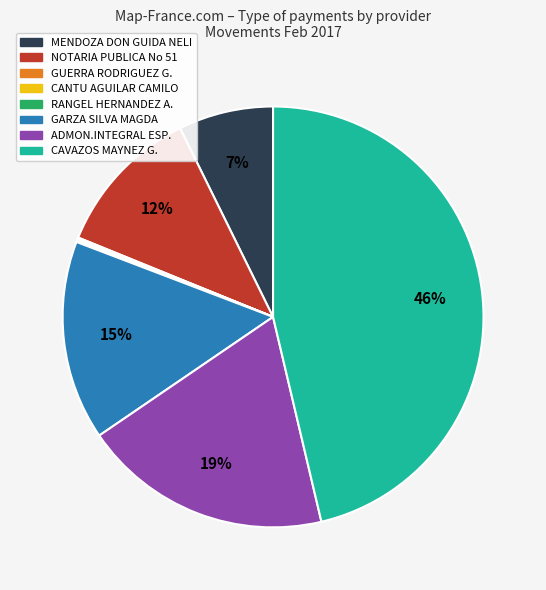

Which category has the biggest portion of the pie?

CAVAZOS MAYNEZ G.